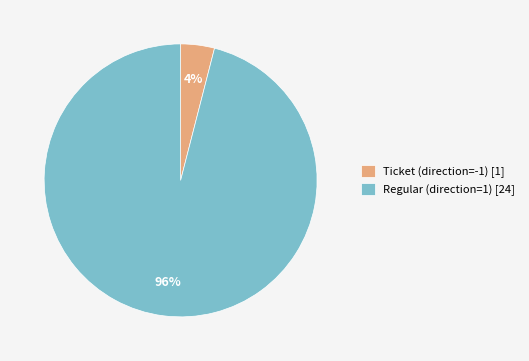

Which has a higher value, Ticket (direction=-1) [1] or Regular (direction=1) [24]?

Regular (direction=1) [24]